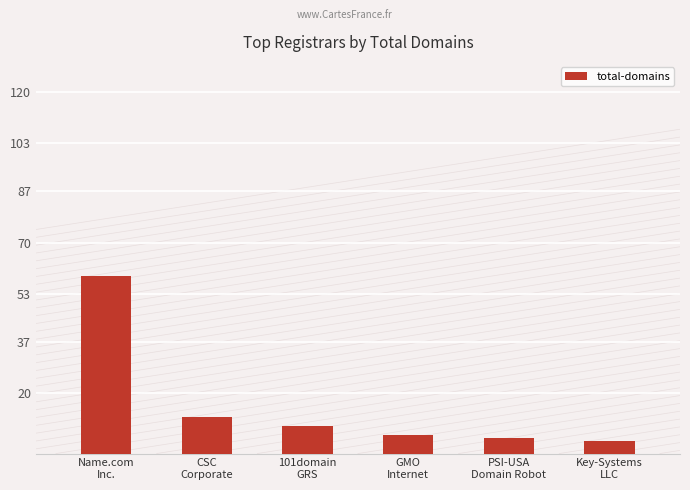

Are the bars grouped side by side (vs. stacked)?

No